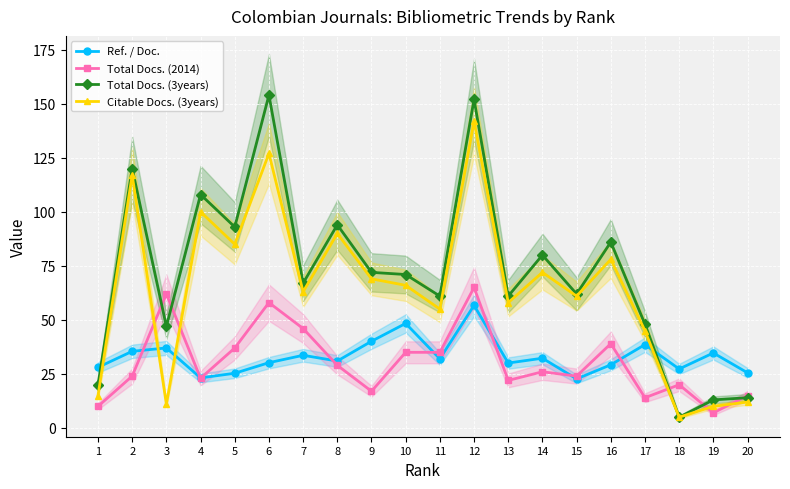

At which category is the sum across all series the highest?

12